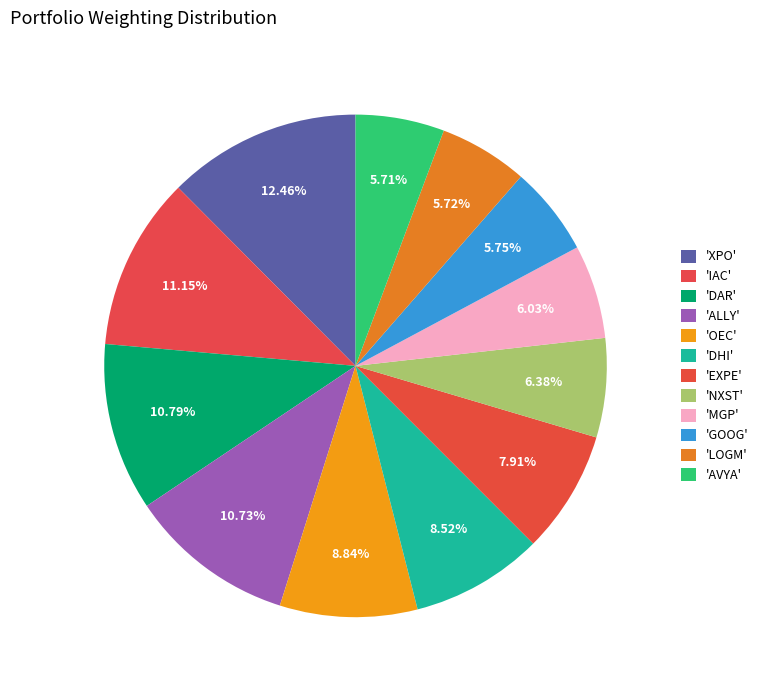

What is the largest slice in the pie chart?

XPO